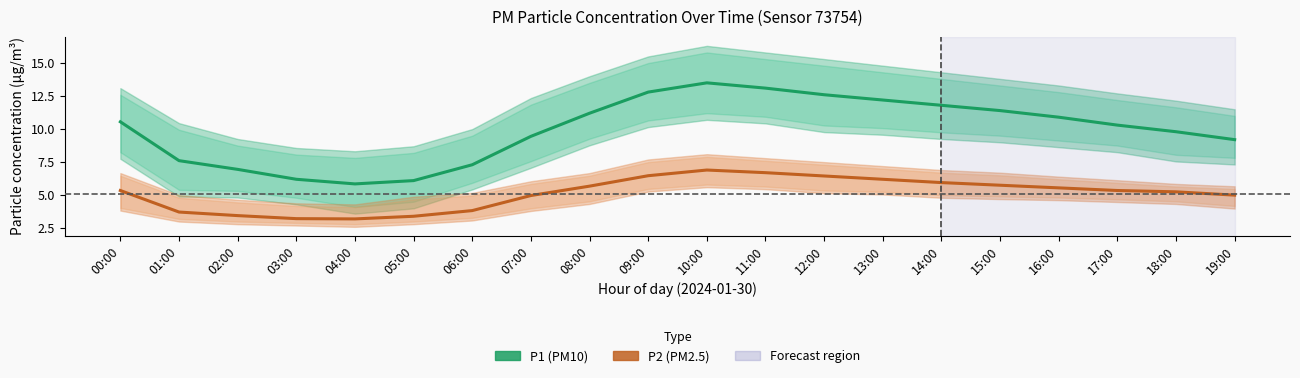

What is the average value of the P2 (PM2.5) series?

5.1